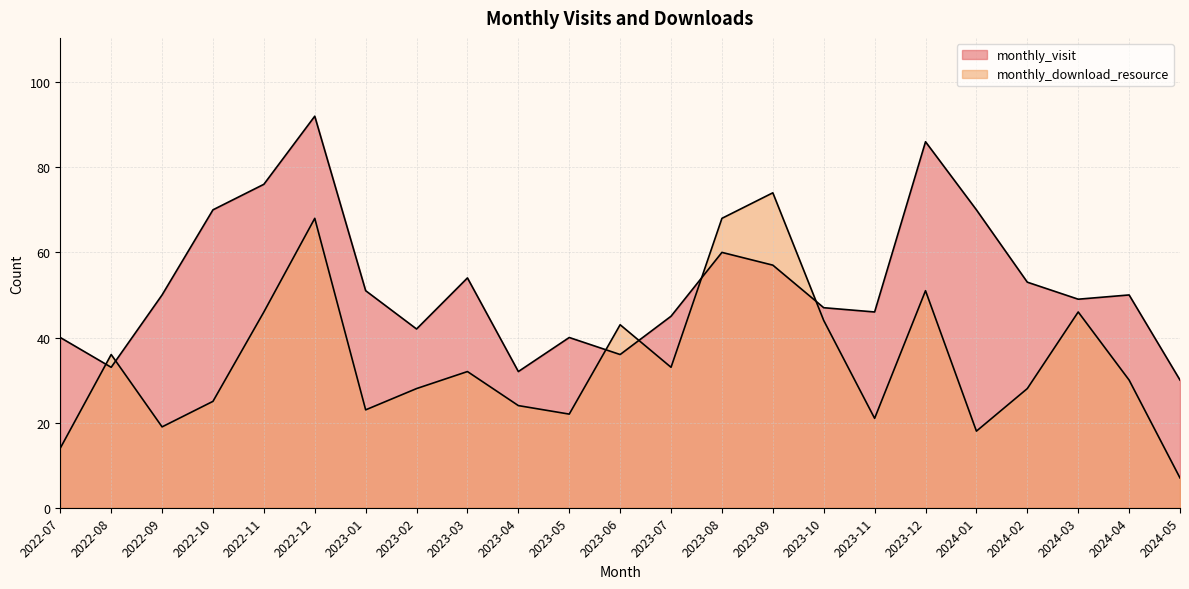

At which category does monthly_visit reach its first local valley?

2022-08